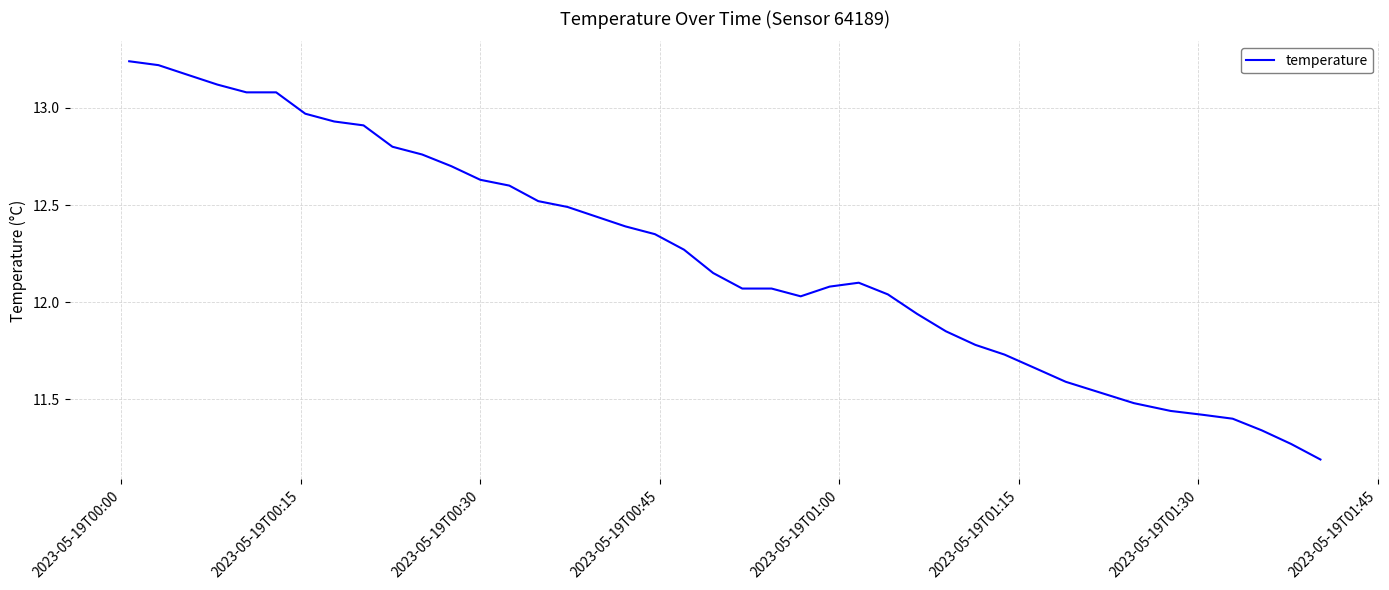

What is the smallest value displayed?

11.2